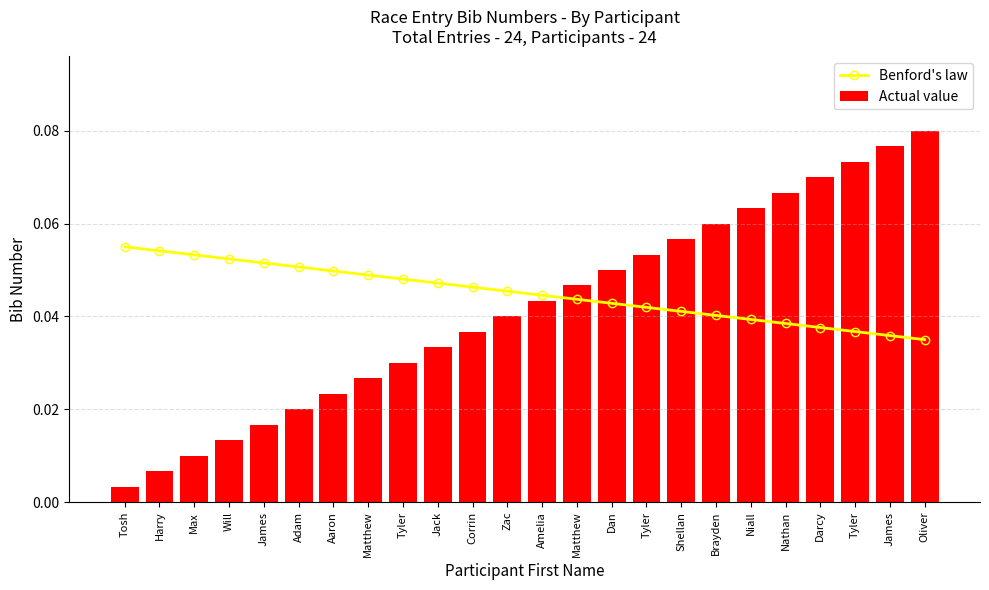

At how many categories does at least one series exceed 0?

24